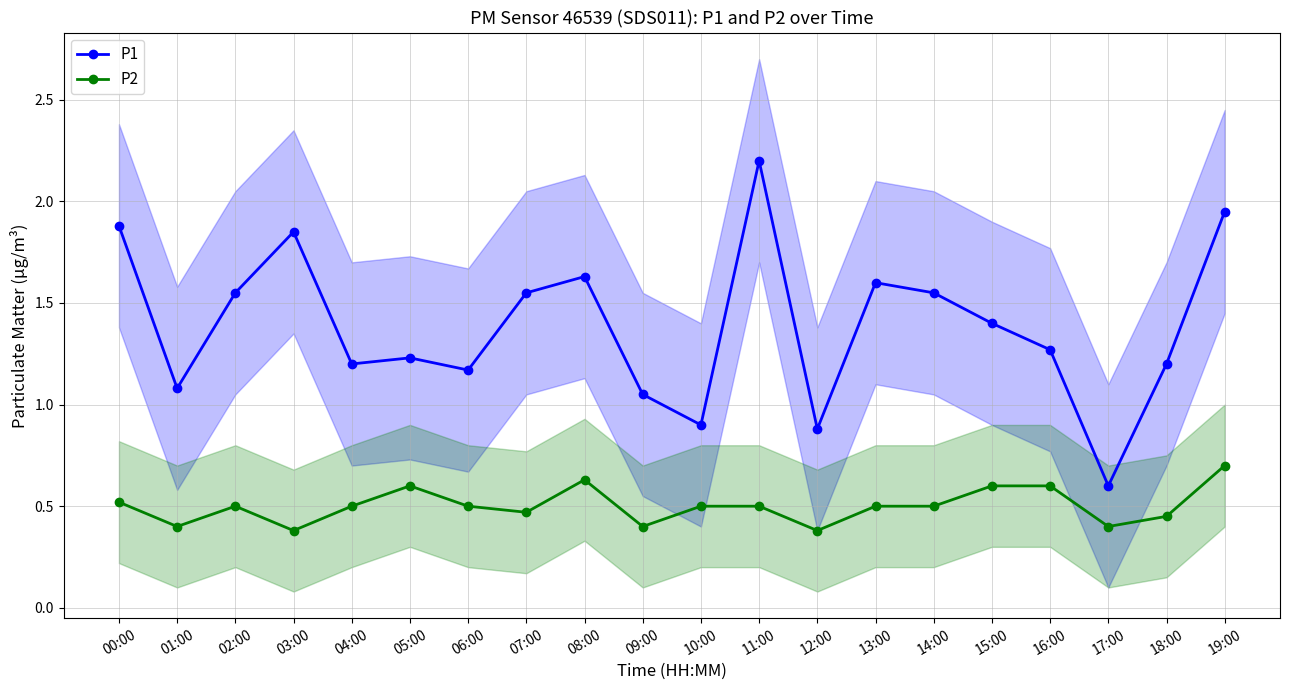

Reading left to right, what are all the values shown in this chart?

P1: 00:00=1.9	01:00=1.1	02:00=1.6	03:00=1.9	04:00=1.2	05:00=1.2	06:00=1.2	07:00=1.6	08:00=1.6	09:00=1.1	10:00=0.9	11:00=2.2	12:00=0.9	13:00=1.6	14:00=1.6	15:00=1.4	16:00=1.3	17:00=0.6	18:00=1.2	19:00=1.9
P2: 00:00=0.5	01:00=0.4	02:00=0.5	03:00=0.4	04:00=0.5	05:00=0.6	06:00=0.5	07:00=0.5	08:00=0.6	09:00=0.4	10:00=0.5	11:00=0.5	12:00=0.4	13:00=0.5	14:00=0.5	15:00=0.6	16:00=0.6	17:00=0.4	18:00=0.5	19:00=0.7